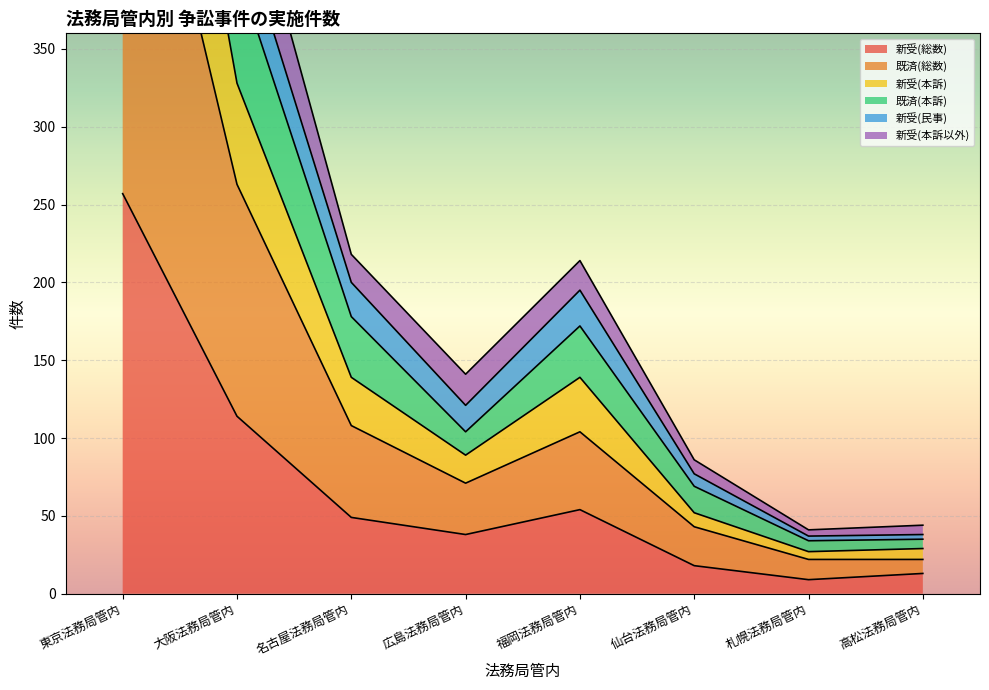

How many lines are shown in the chart?

6